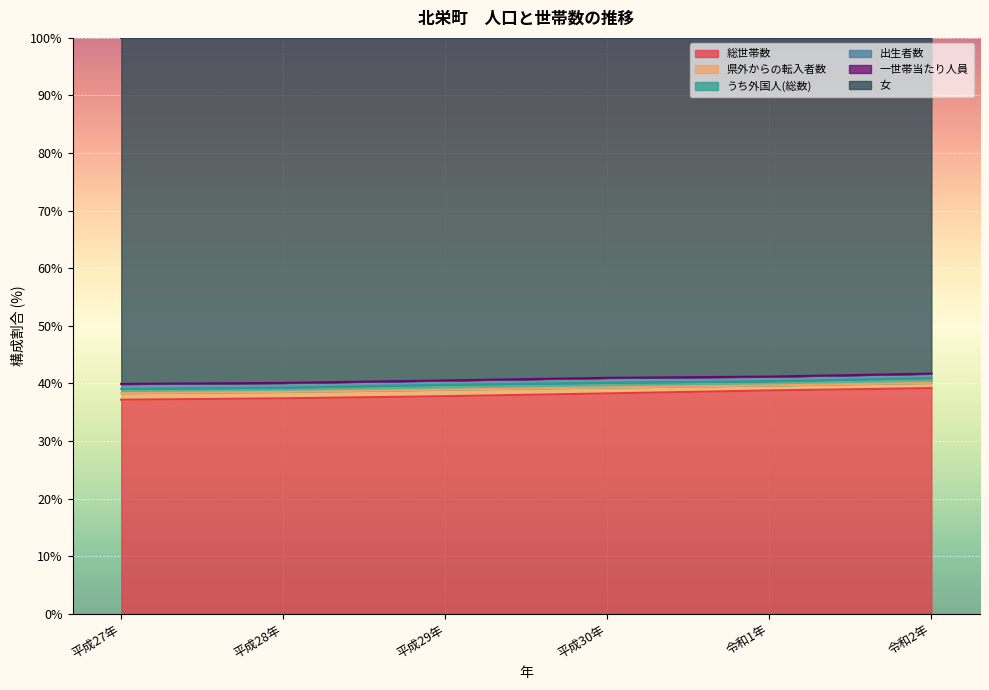

What is the difference between the maximum and second lowest values in the 総世帯数 series?

1.8